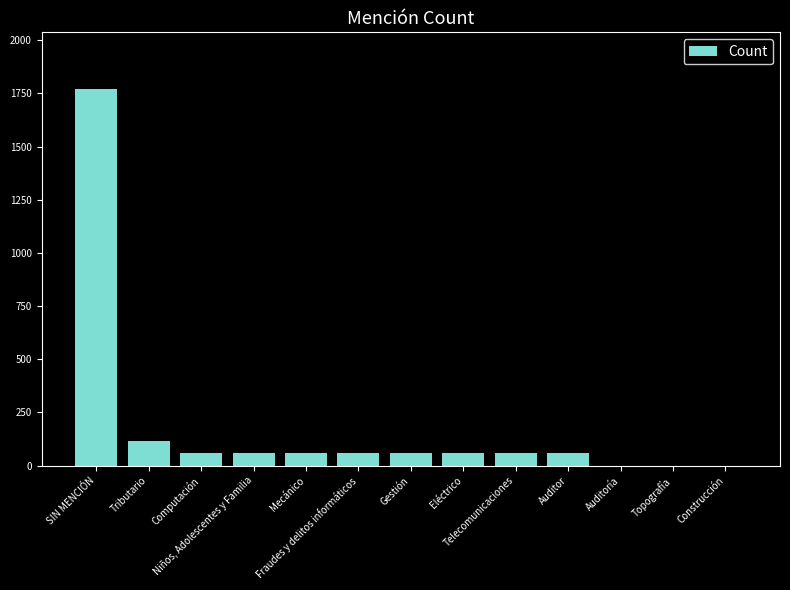

What is the maximum value shown in the chart?

1771